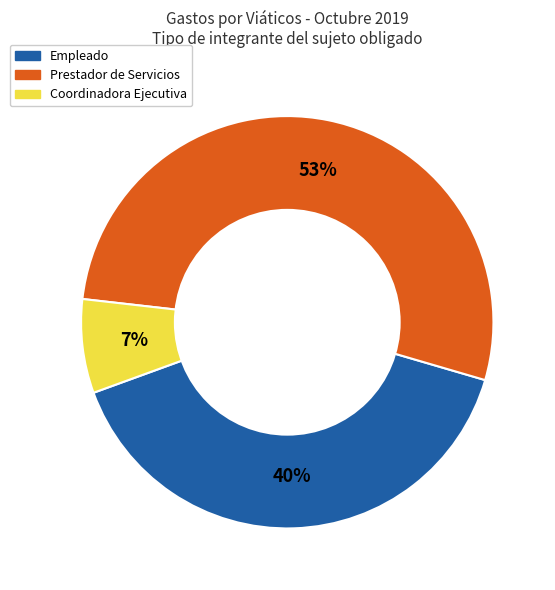

Is there a majority slice in this chart?

Yes